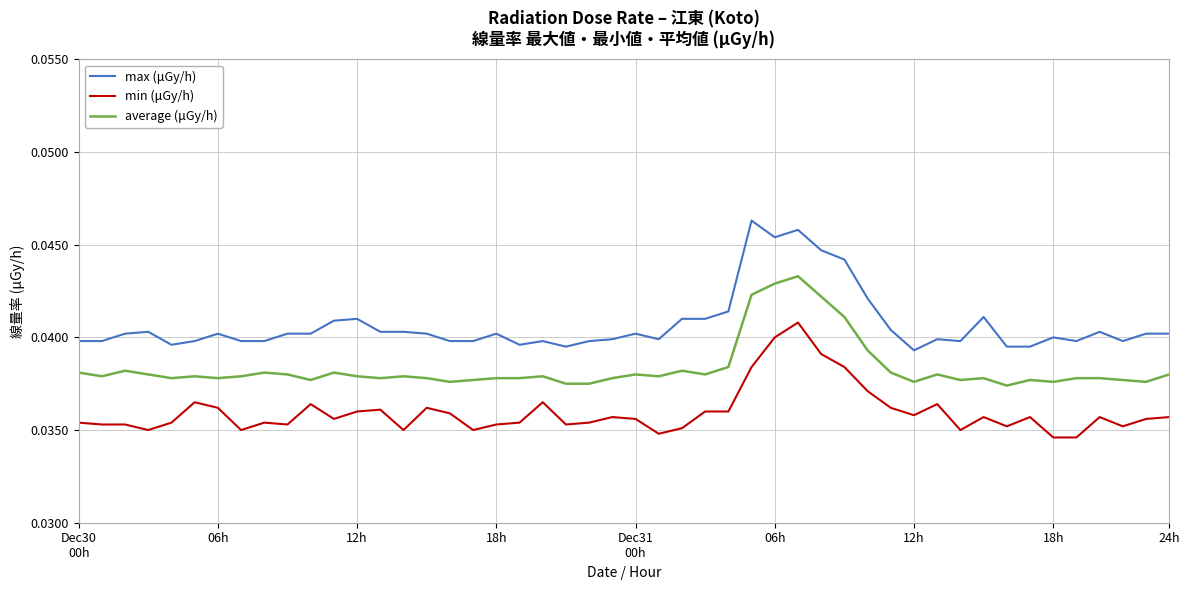

List the series in order of their overall mean, highest first.

max (μGy/h), average (μGy/h), min (μGy/h)